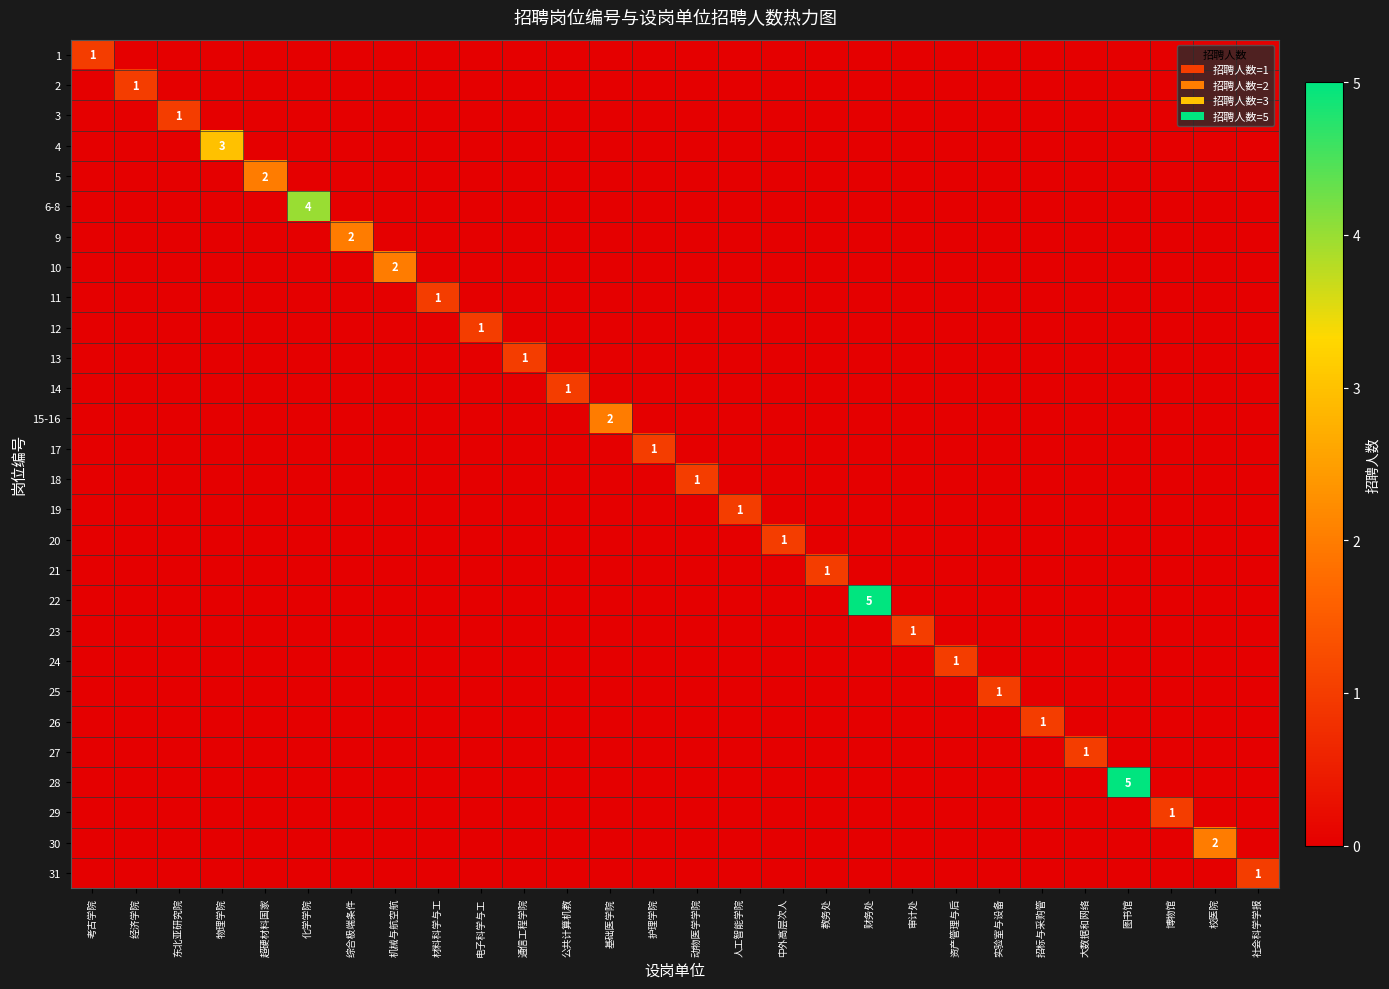

Rank the categories by 4 value from highest to lowest.

物理学院, 考古学院, 经济学院, 东北亚研究院, 超硬材料国家, 化学学院, 综合极端条件, 机械与航空航, 材料科学与工, 电子科学与工, 通信工程学院, 公共计算机教, 基础医学院, 护理学院, 动物医学学院, 人工智能学院, 中外高层次人, 教务处, 财务处, 审计处, 资产管理与后, 实验室与设备, 招标与采购管, 大数据和网络, 图书馆, 博物馆, 校医院, 社会科学学报